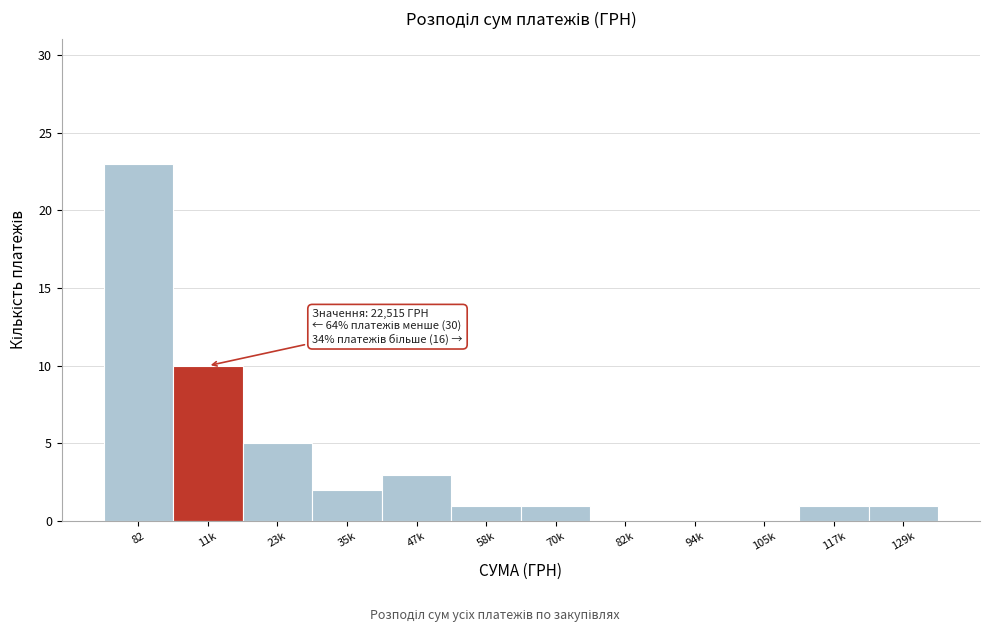

Reading left to right, what are all the values shown in this chart?

82=23	11k=10	23k=5	35k=2	47k=3	58k=1	70k=1	82k=0	94k=0	105k=0	117k=1	129k=1